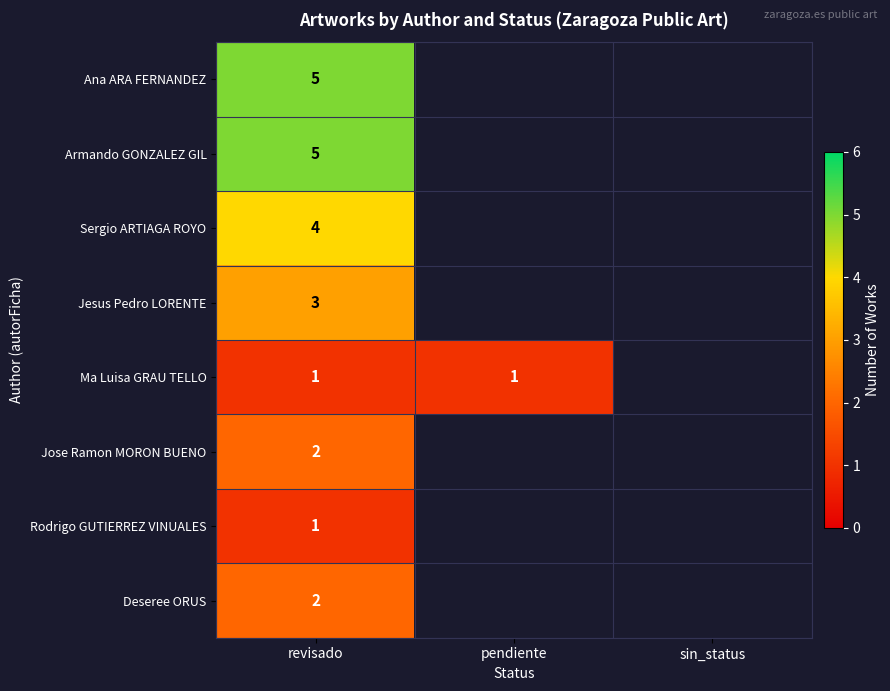

Is it true that Rodrigo GUTIERREZ VINUALES equals 1 at revisado?

True